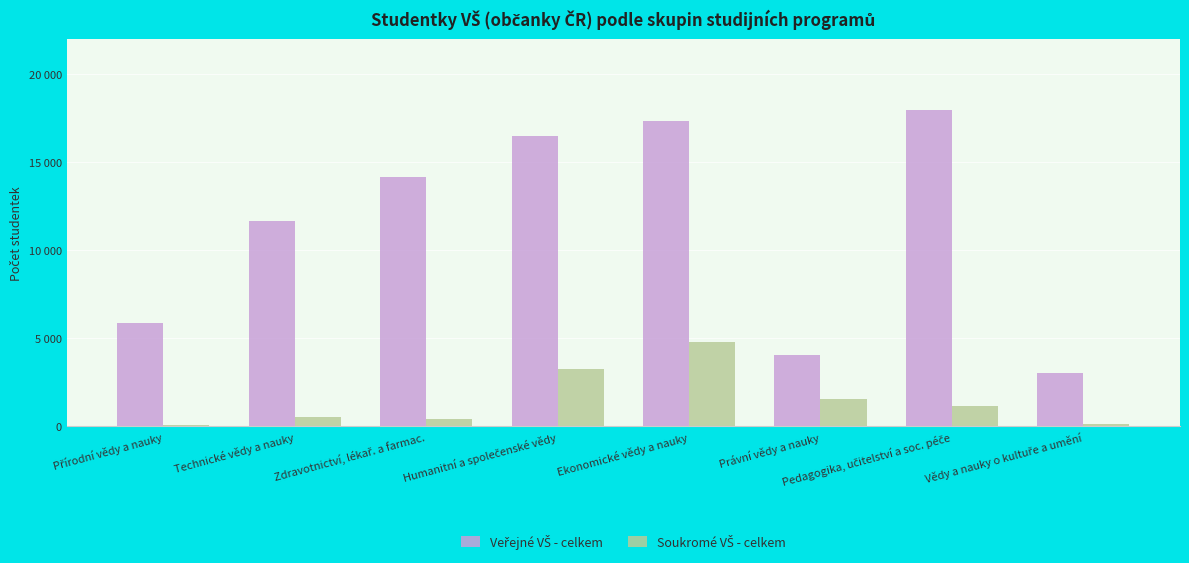

Does the chart contain stacked bars?

No